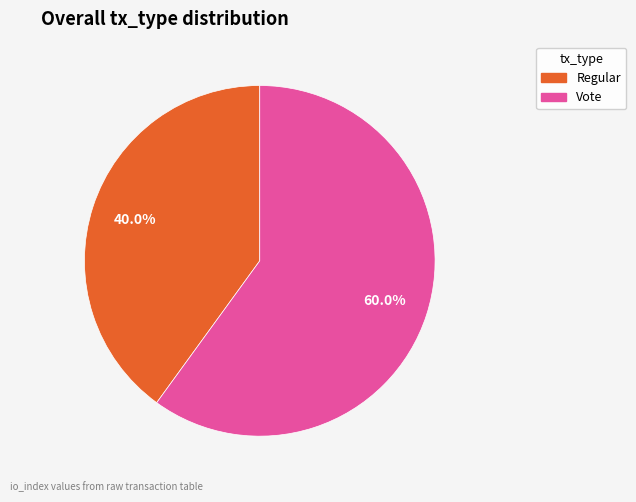

Does any single category account for the majority?

Yes